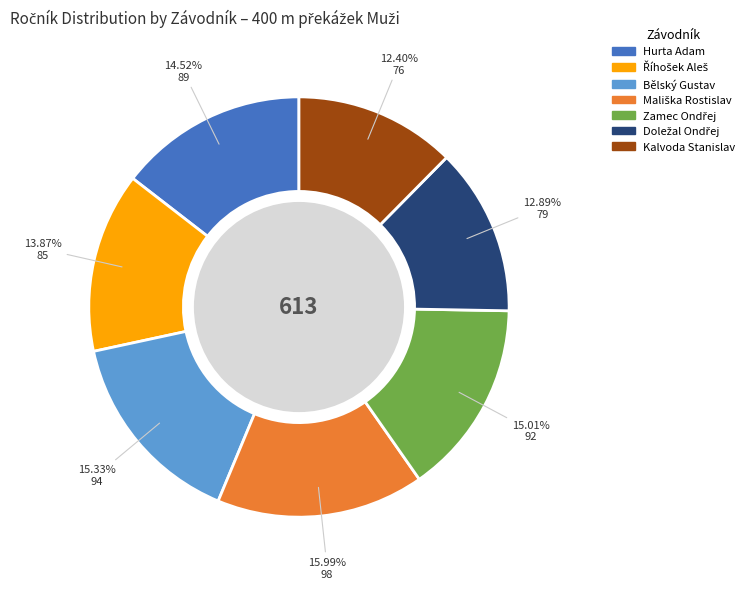

Is there a majority slice in this chart?

No